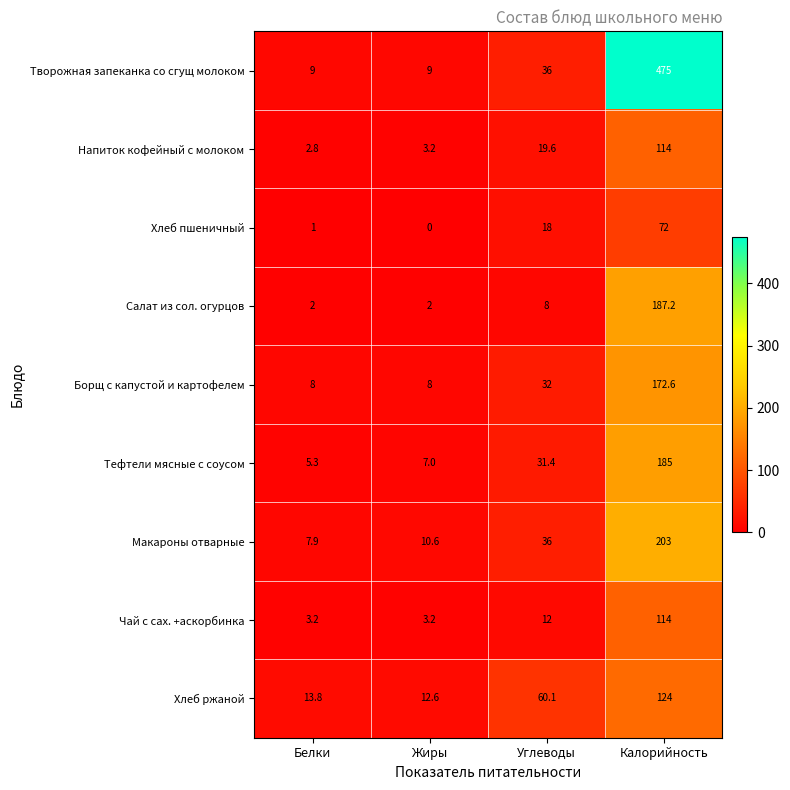

Rank the categories by Макароны отварные value from lowest to highest.

Белки, Жиры, Углеводы, Калорийность